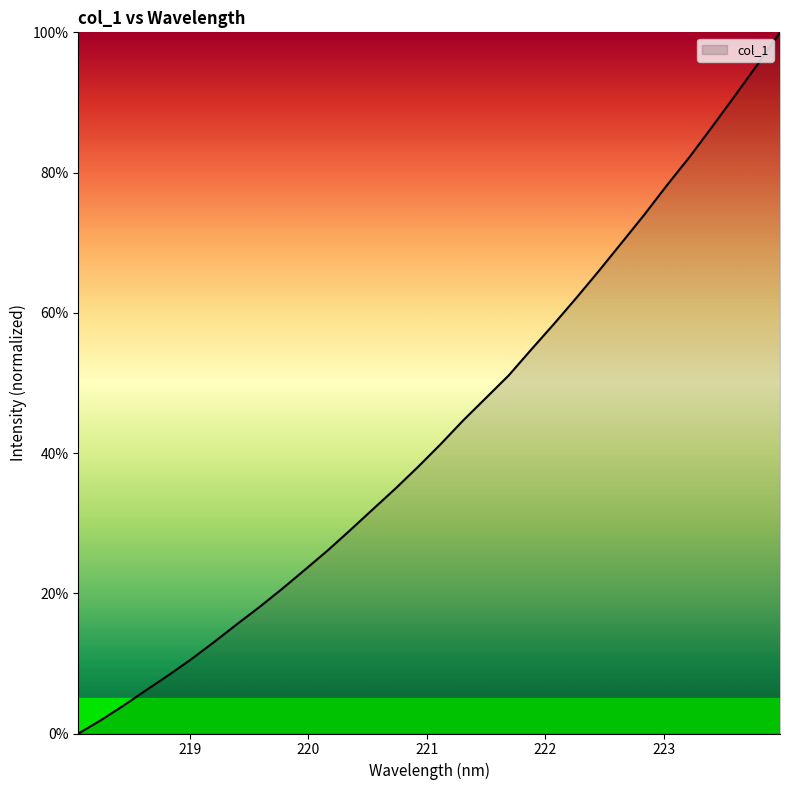

What is the difference between the maximum and minimum values?

100.0